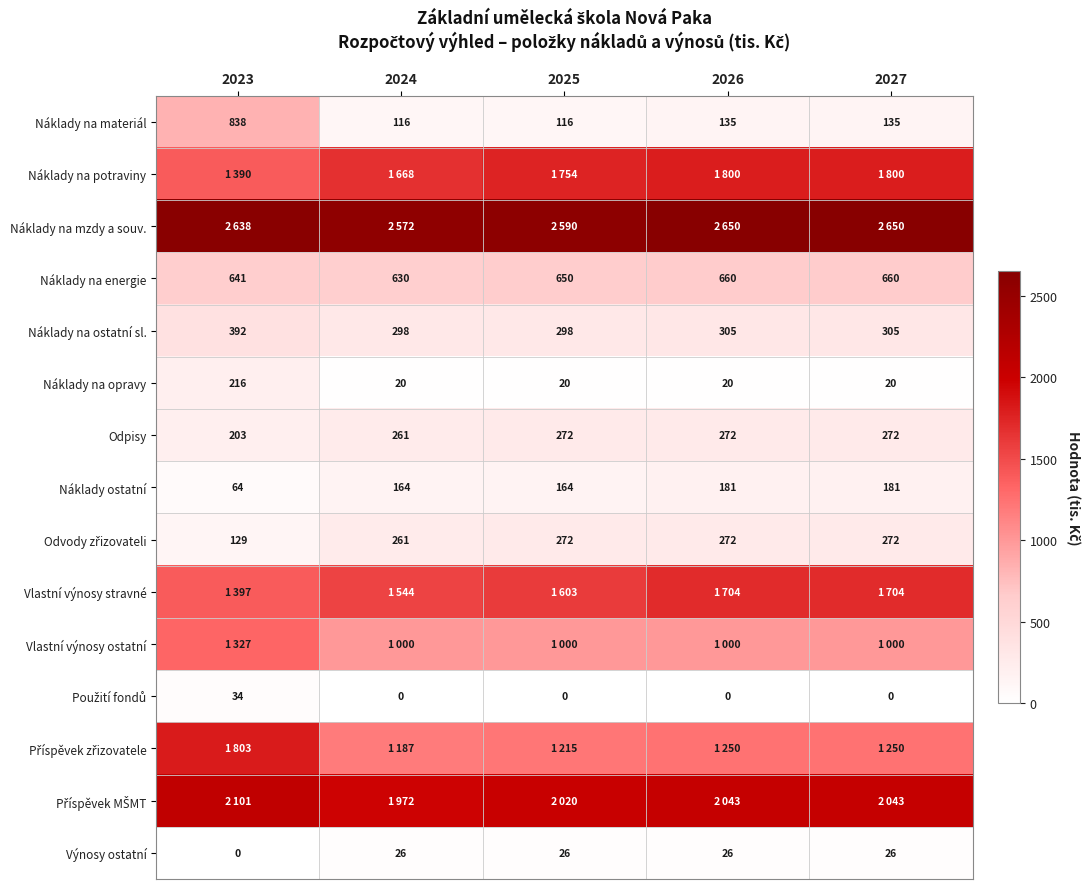

Is the value of Náklady na materiál at 2025 greater than the value of Náklady ostatní at 2024?

No